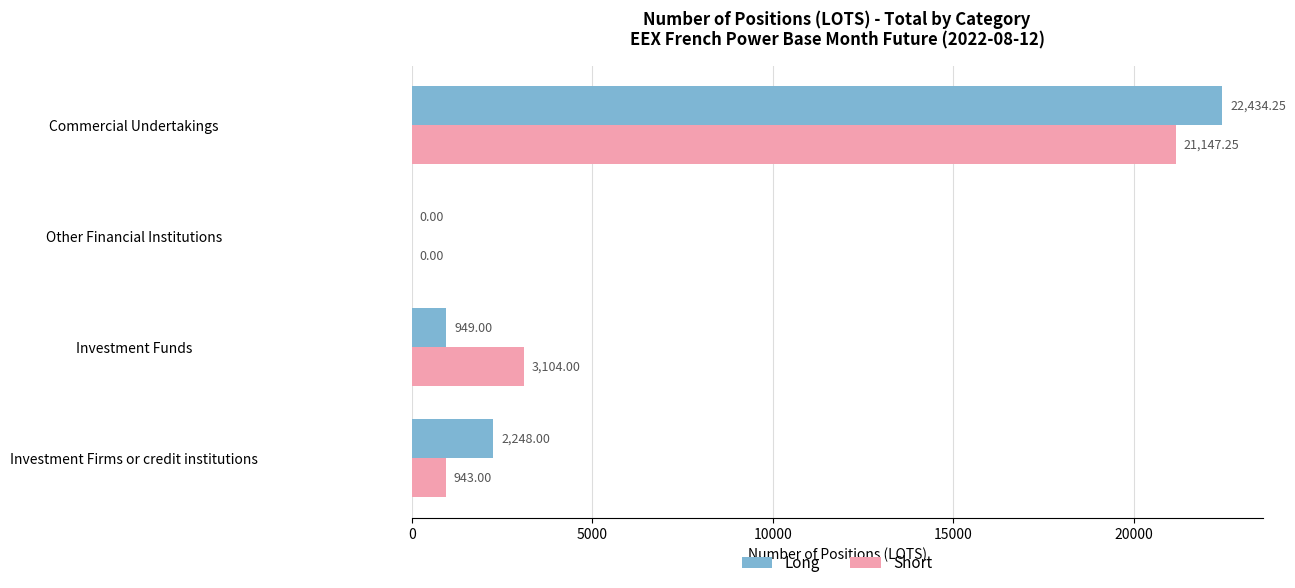

At which category is the sum across all series the highest?

Commercial Undertakings